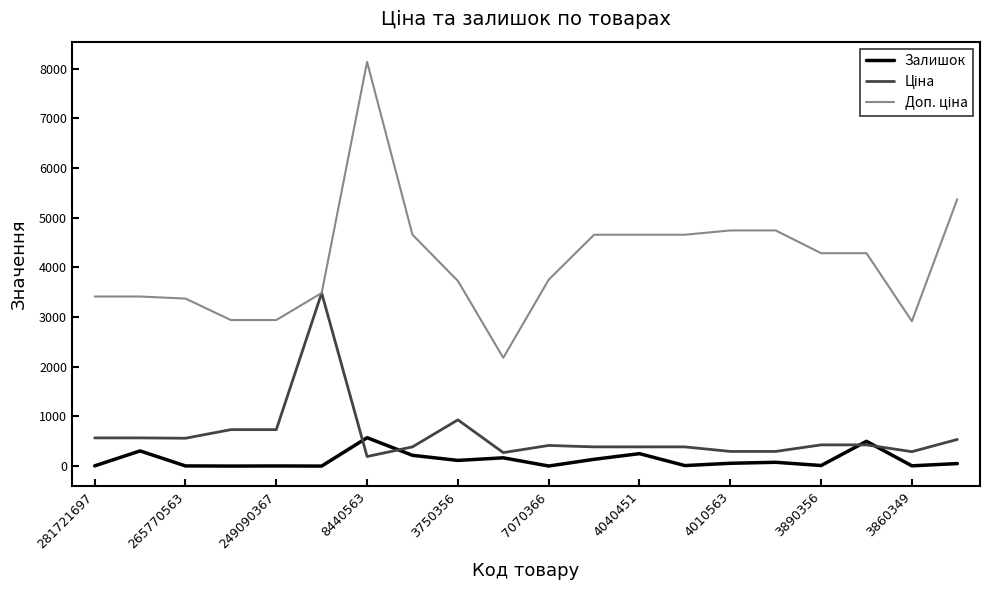

Does the chart display data point markers on the line(s)?

No